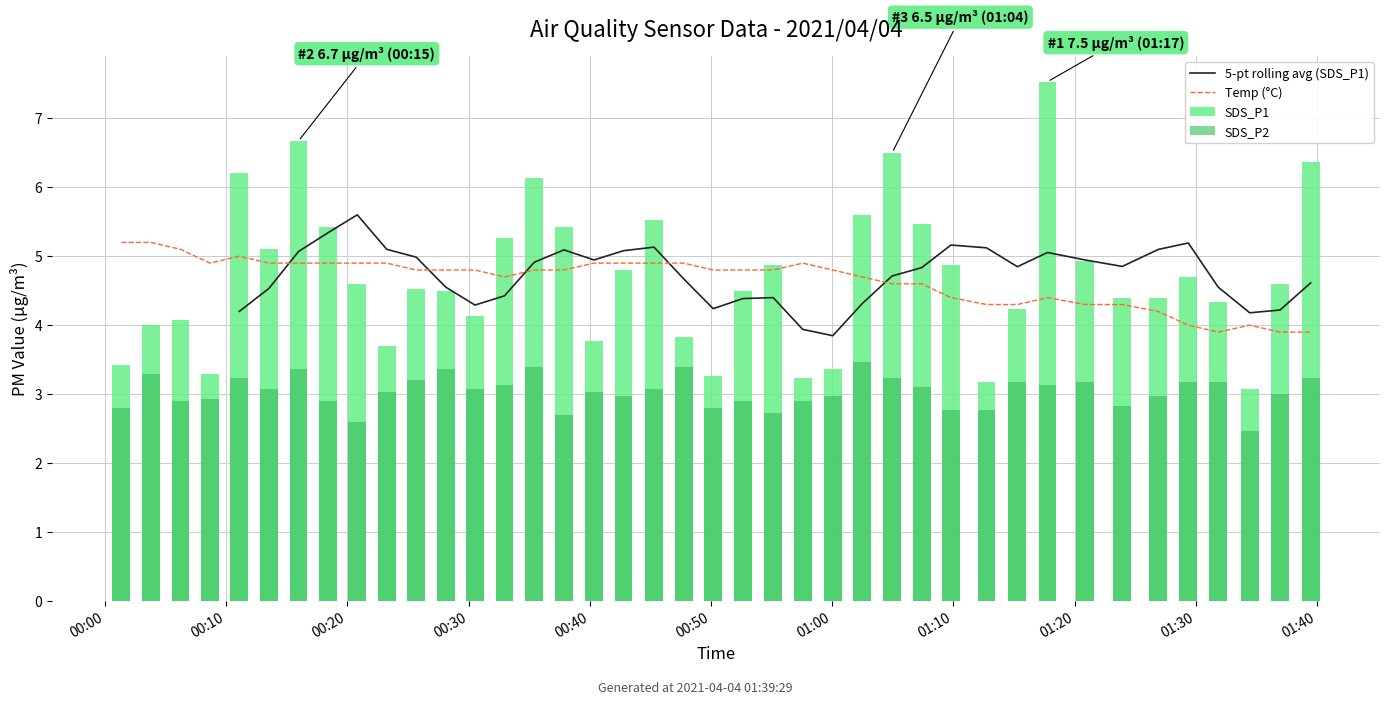

What is the lowest value of the Temp (°C) series?

3.9